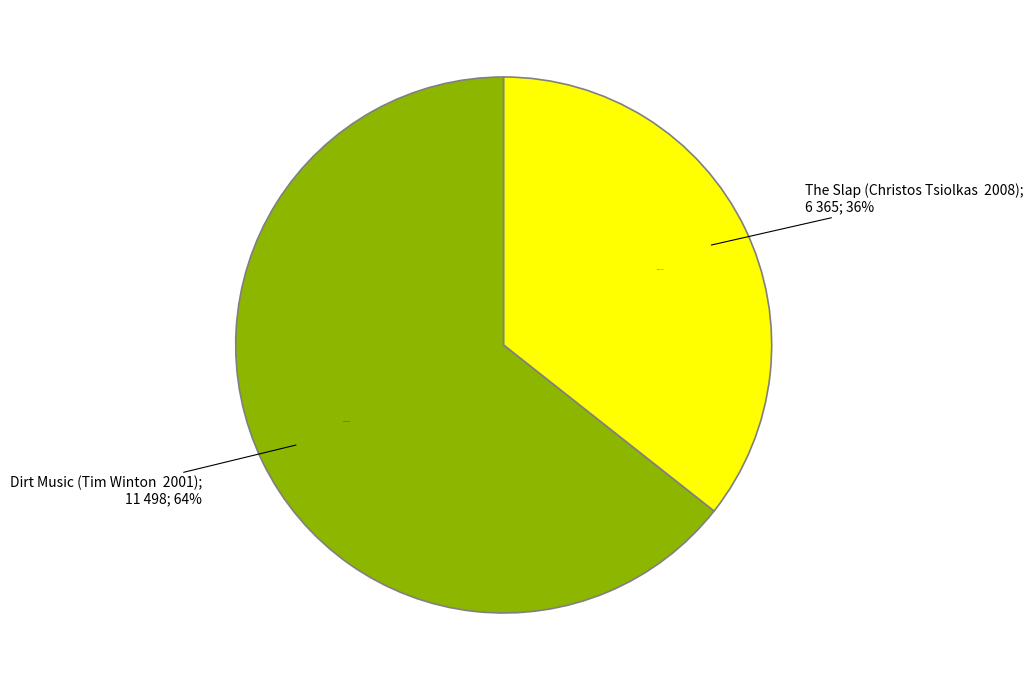

Which category has the biggest portion of the pie?

Dirt Music (Tim Winton, 2001)